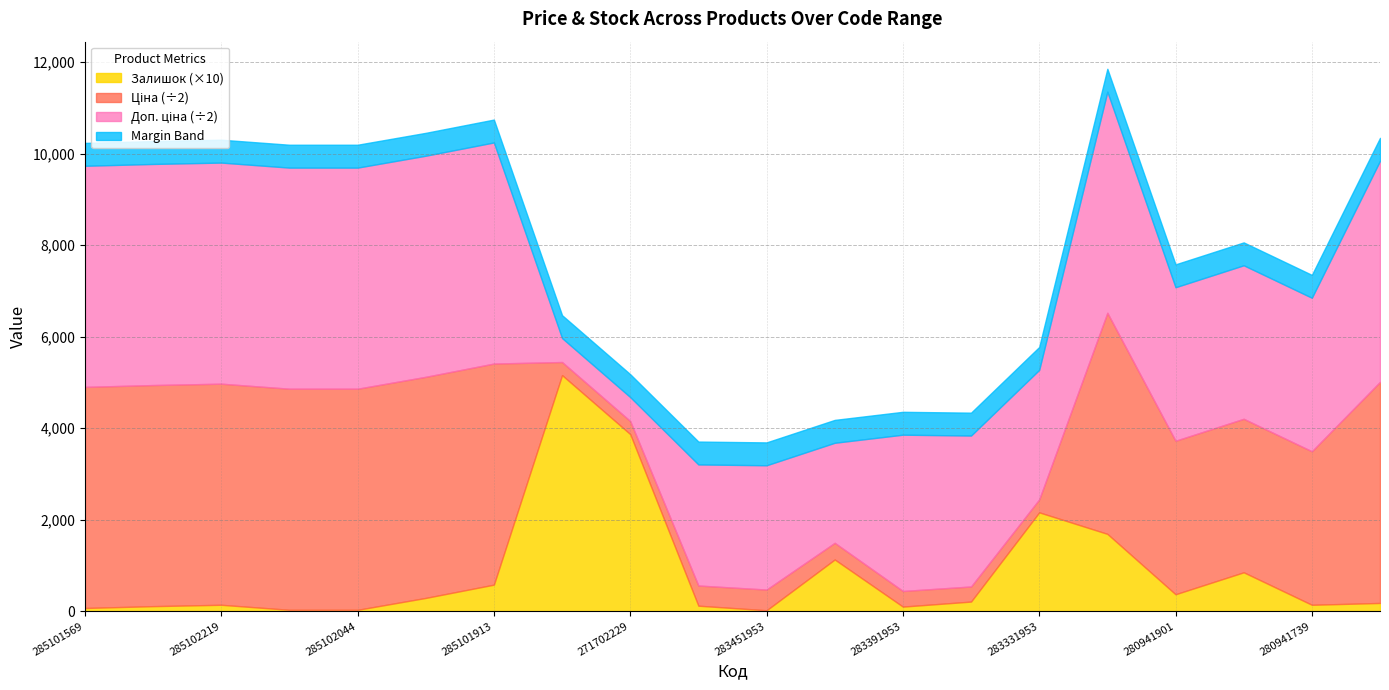

What is the highest value of the Залишок (×10) series?

5160.0